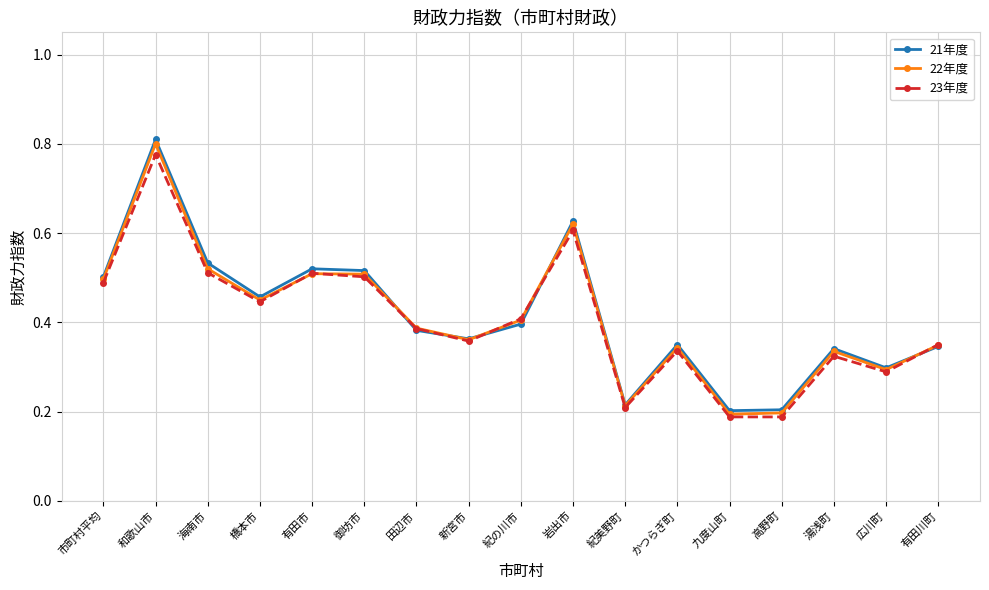

Which label corresponds to the largest value in the chart?

和歌山市